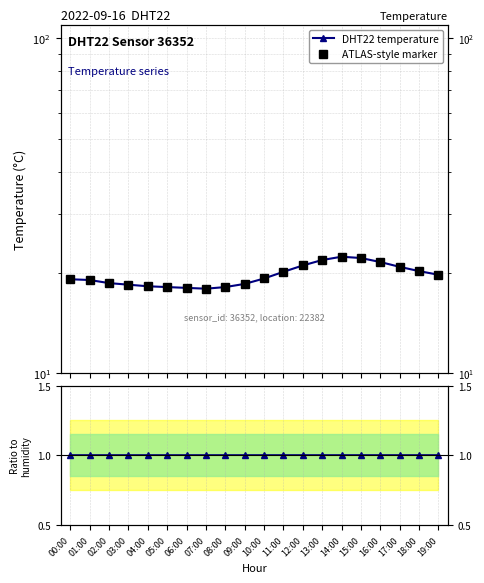

What is the total value across all series at 13:00?

44.6